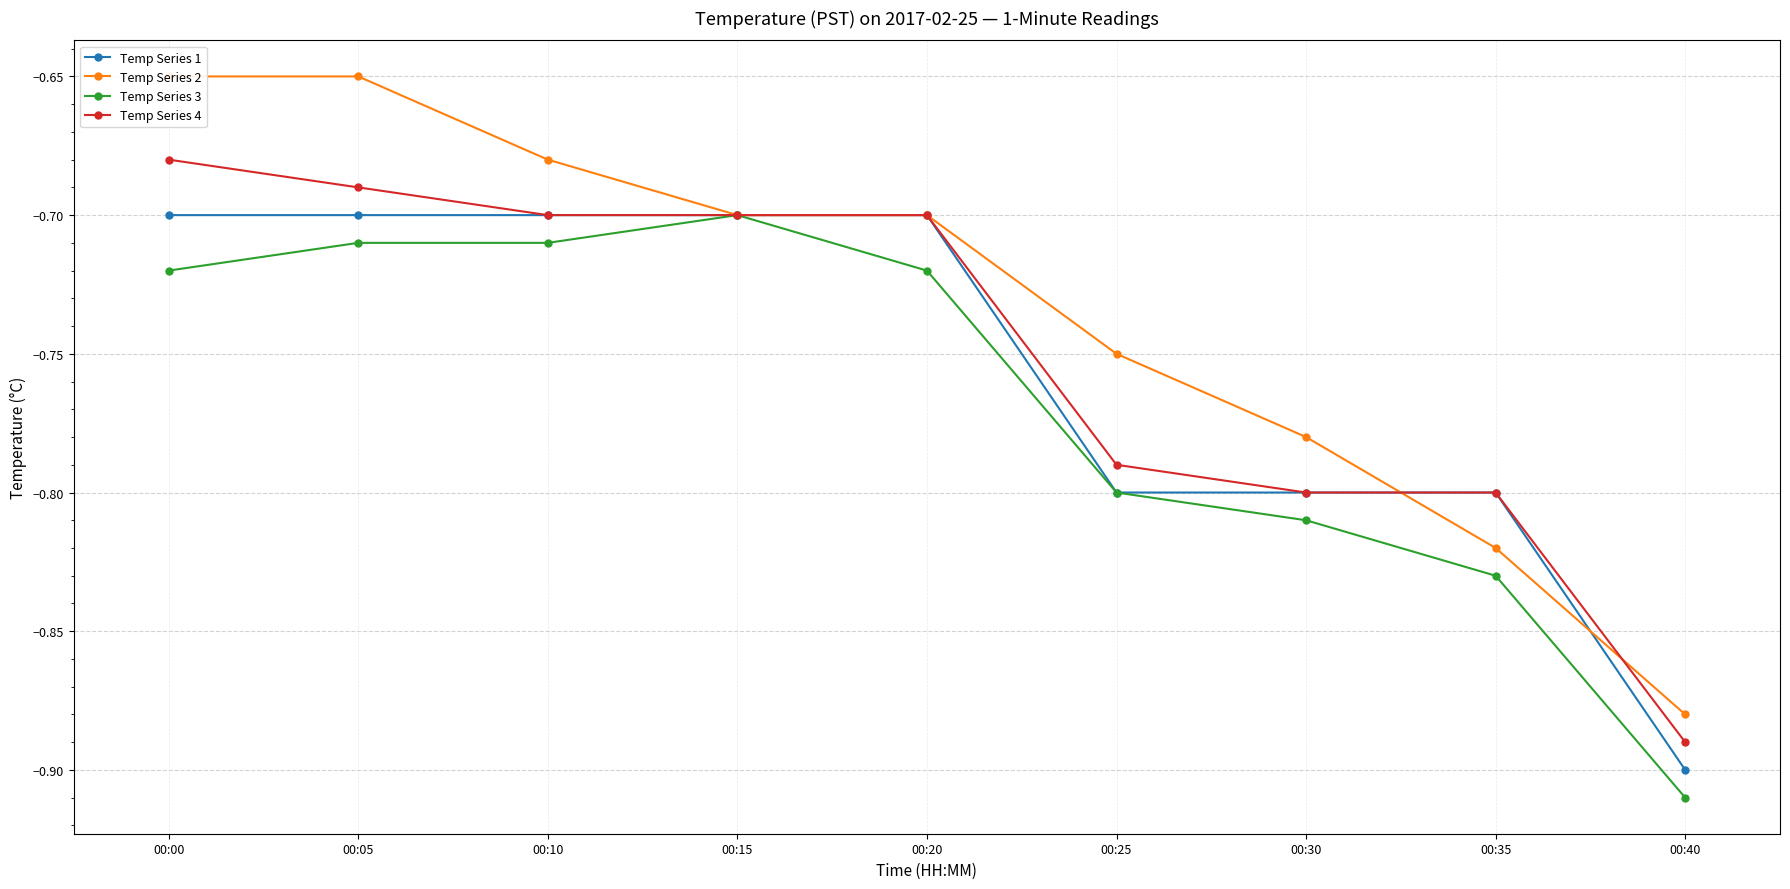

What is the value of the Temp Series 4 point at the 8th from the left?

-0.8